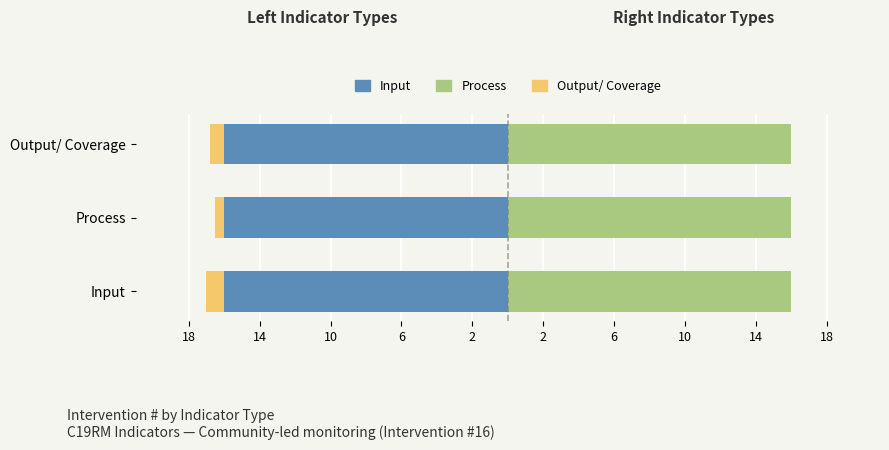

What is the smallest value displayed?

-1.0